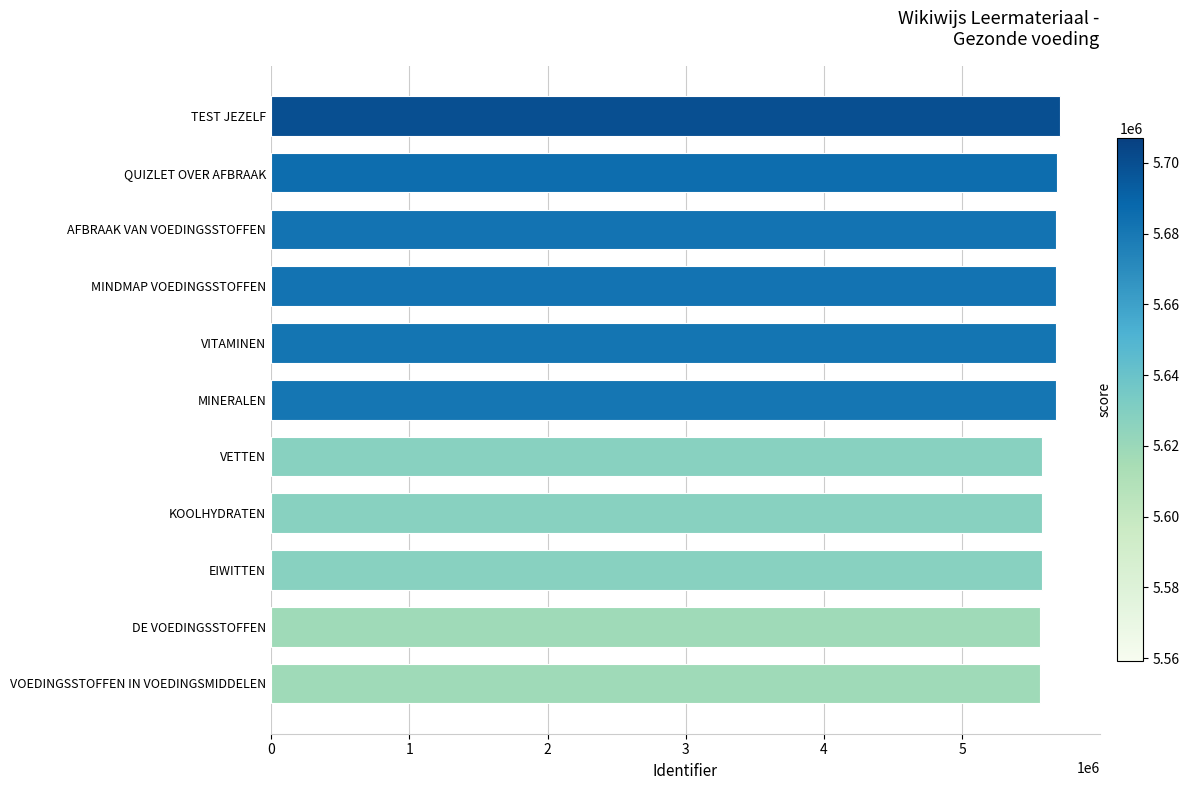

What is the ratio of the value at EIWITTEN to the value at DE VOEDINGSSTOFFEN?

1.0